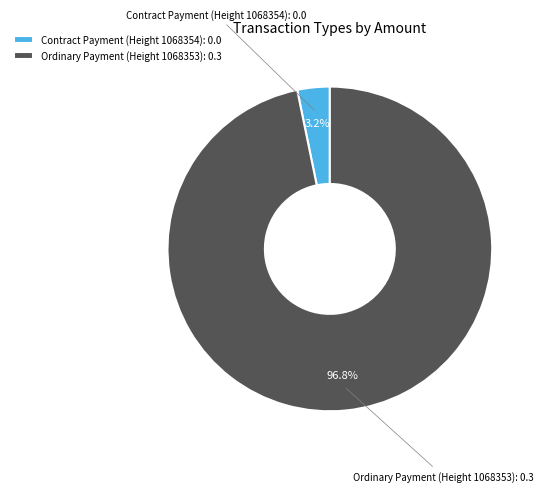

Is the sum of Contract Payment (Height 1068354) and Ordinary Payment (Height 1068353) greater than half?

Yes